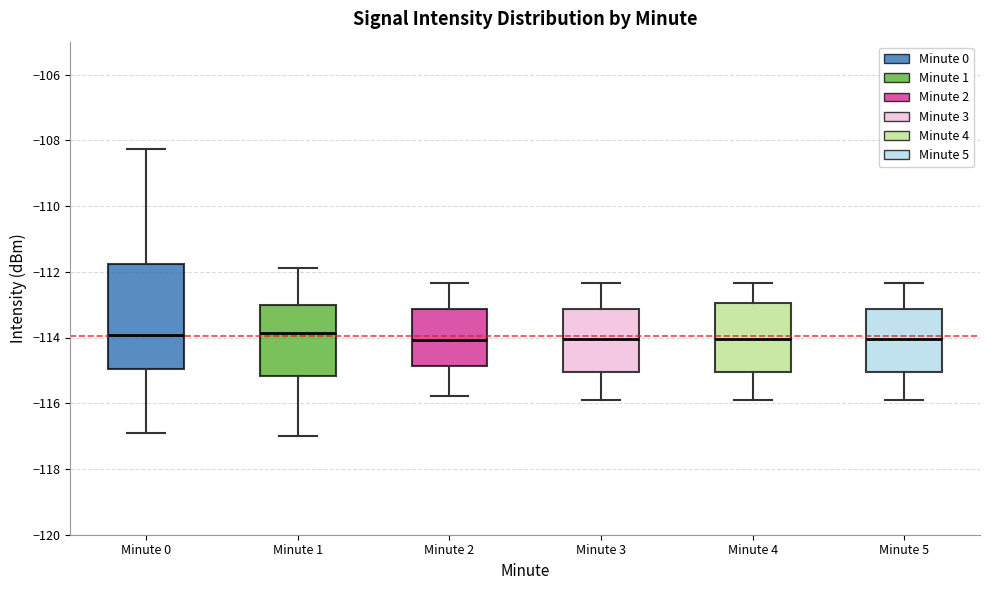

Which box is the tallest, from its lower edge to its upper edge?

Minute 0